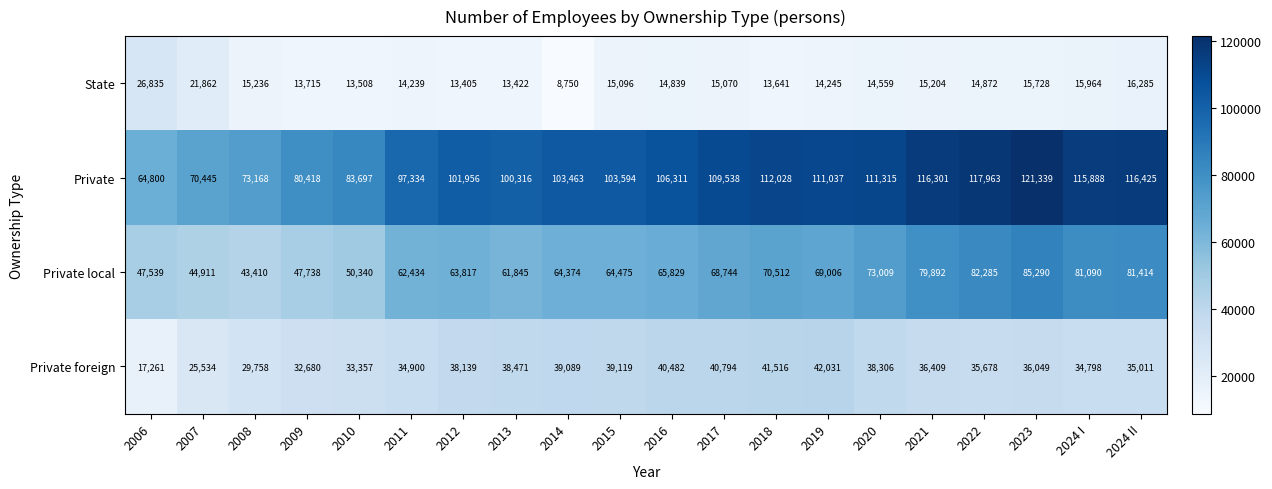

Is it true that Private foreign equals 35678 at 2022?

True